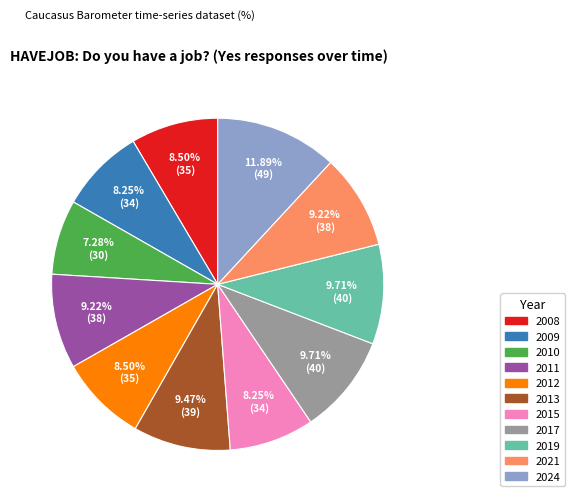

True or false: 2009 accounts for 8% of the total.

True